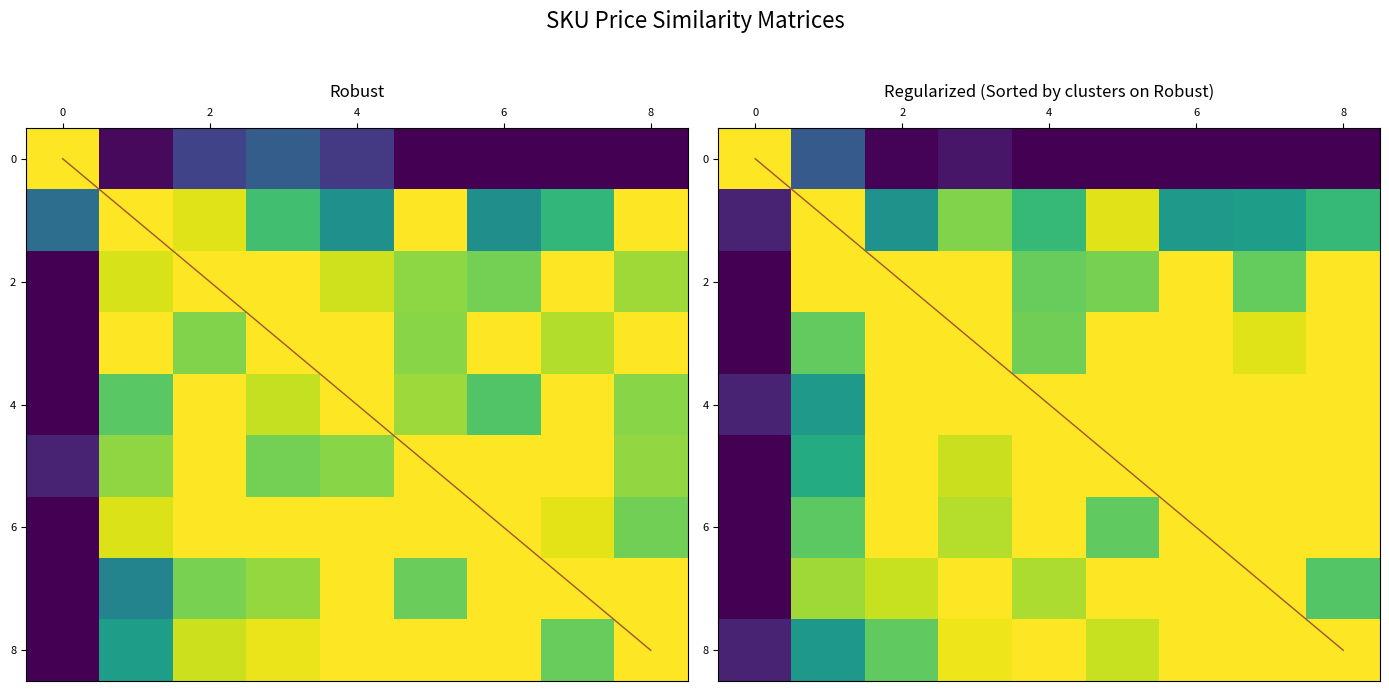

At how many categories does at least one series exceed 0?

9